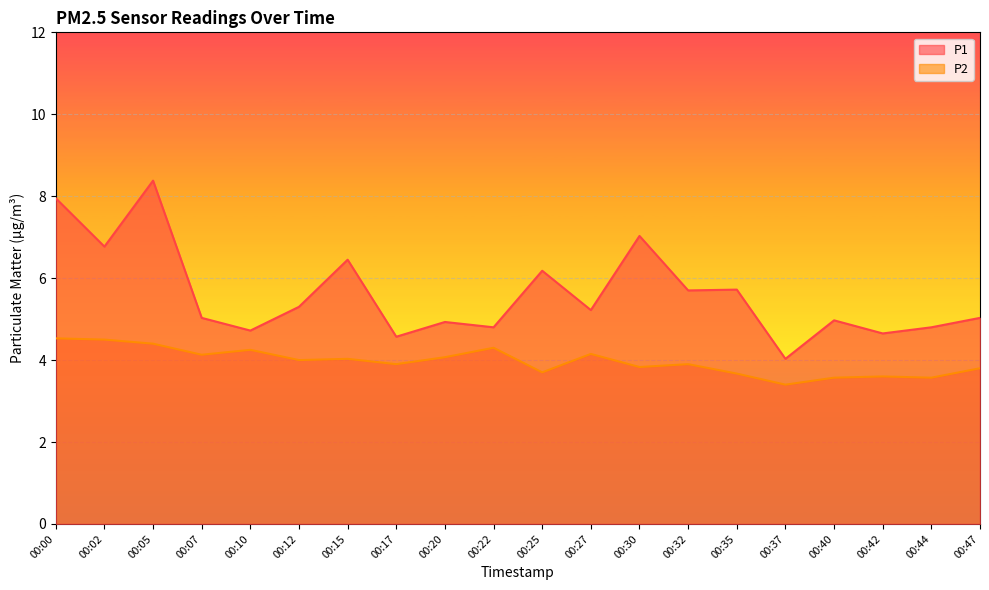

What is the value of the P2 point at the 5th from the left?

4.2